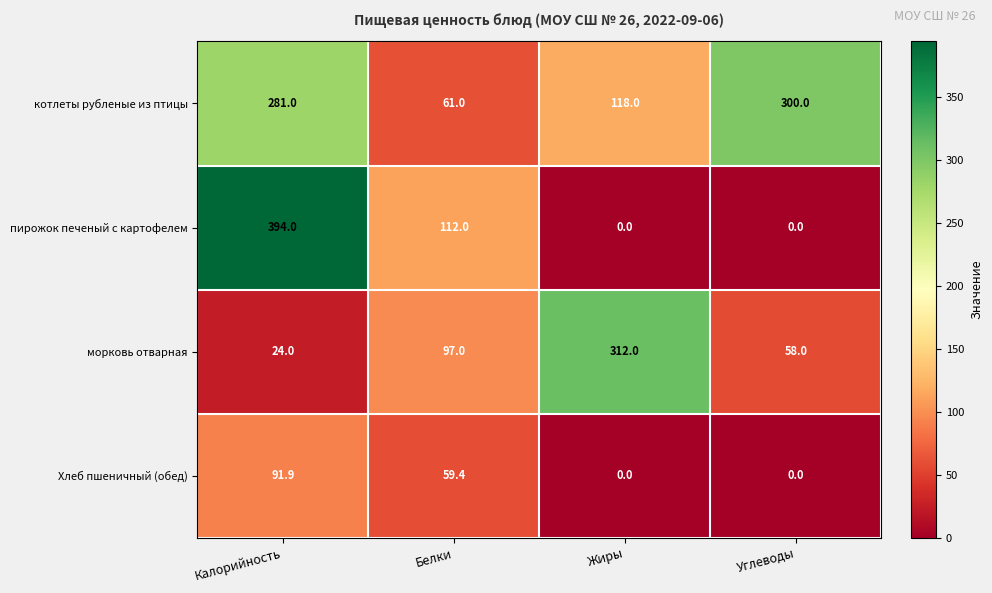

Count the number of categories in the chart.

4